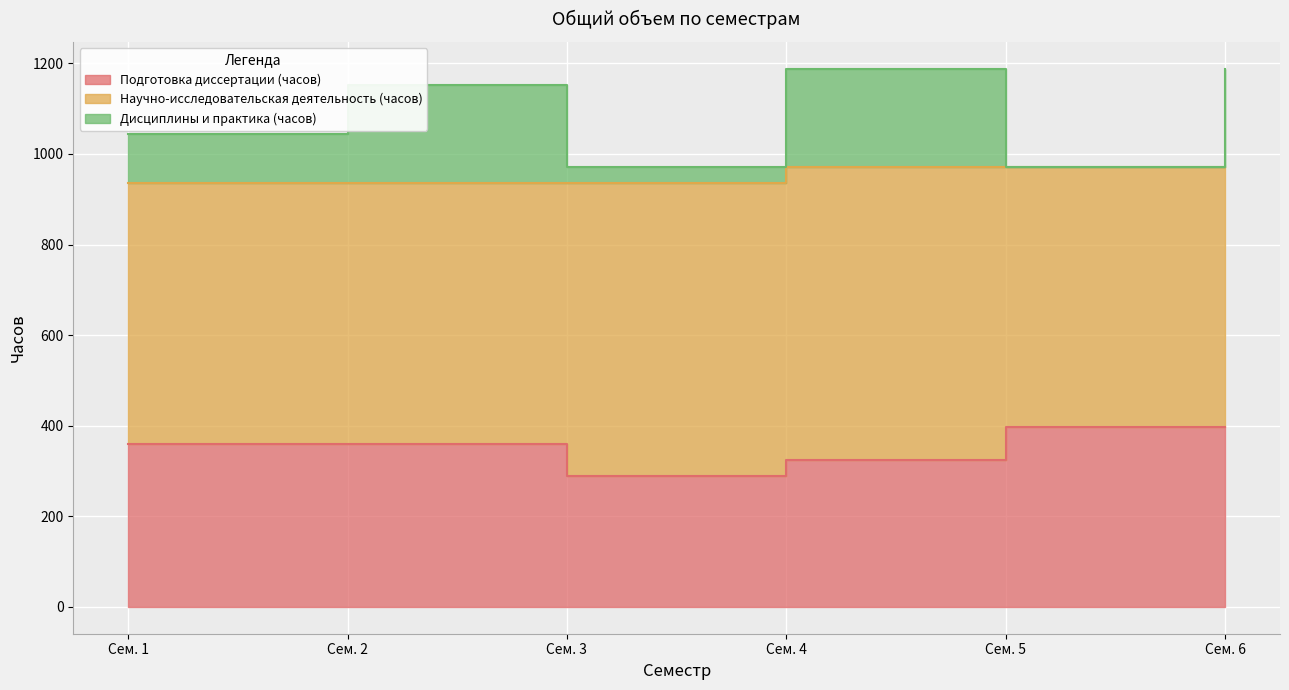

What is the difference between the second highest and second lowest values in the Подготовка диссертации (з.е.) series?

72